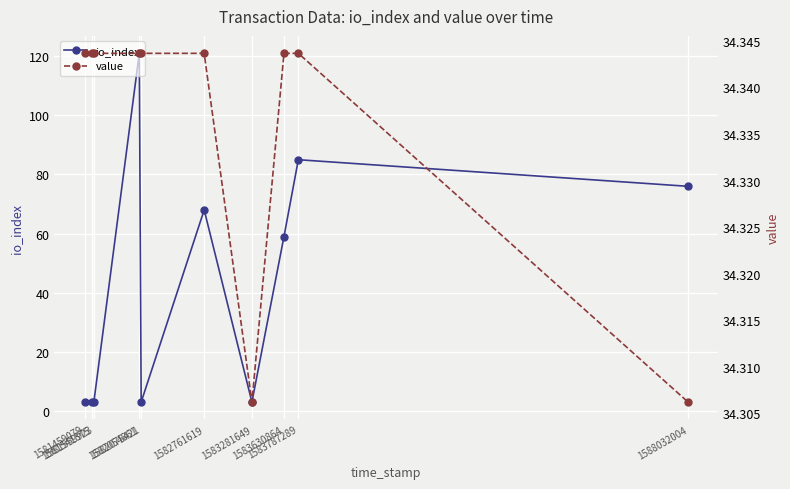

After their last crossing, which series has the higher values: value or io_index?

io_index